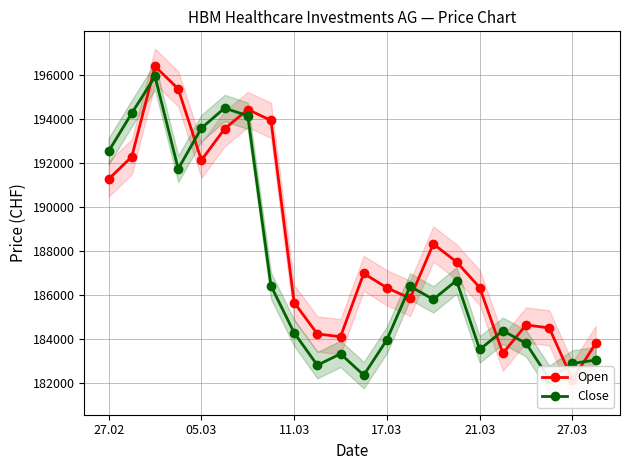

Which series has the widest spread of values?

Open